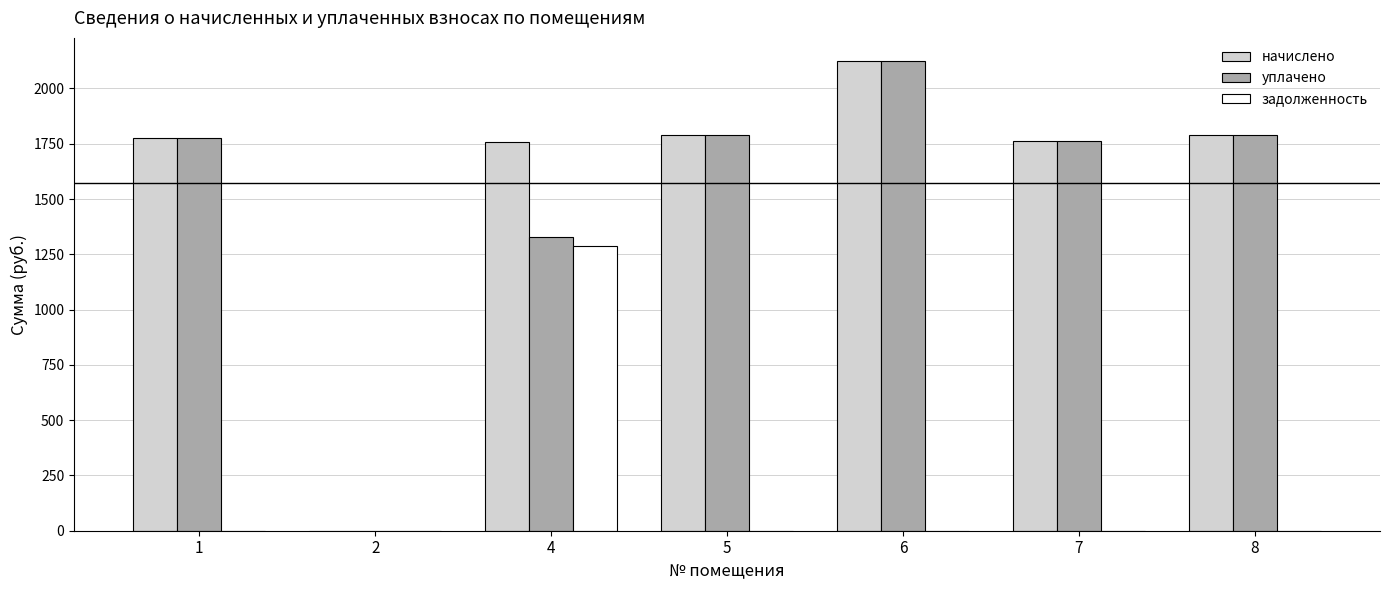

Which series changed the most between 4 and 6?

задолженность